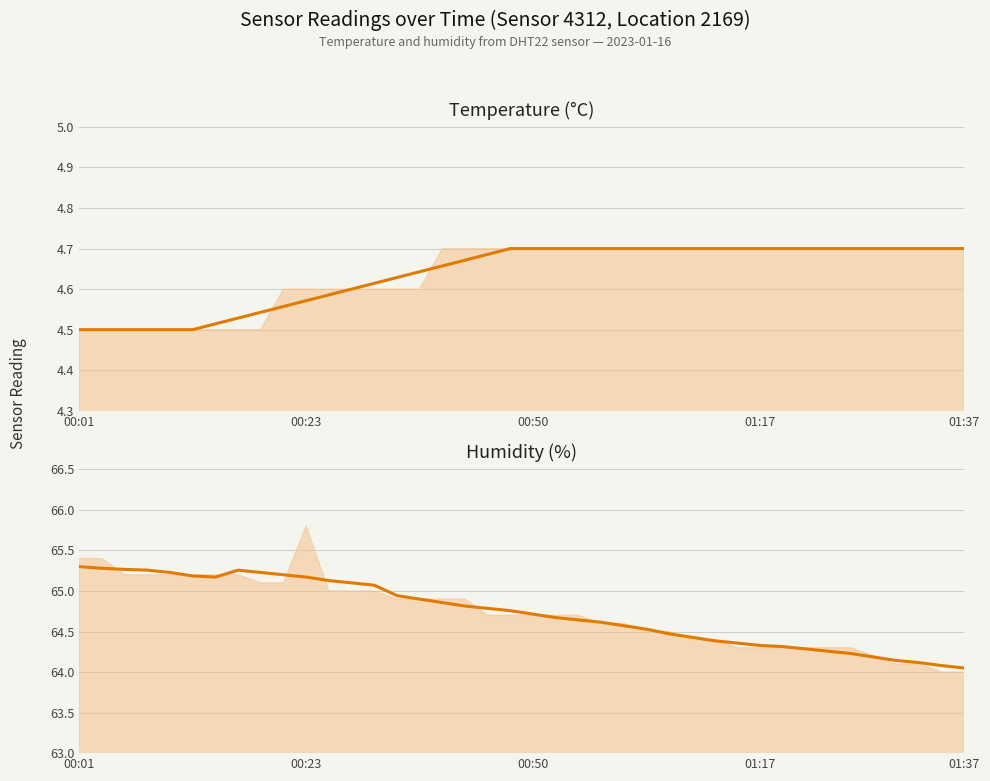

Is it true that Temperature (°C) (smoothed) equals 6.6 at 22?

False